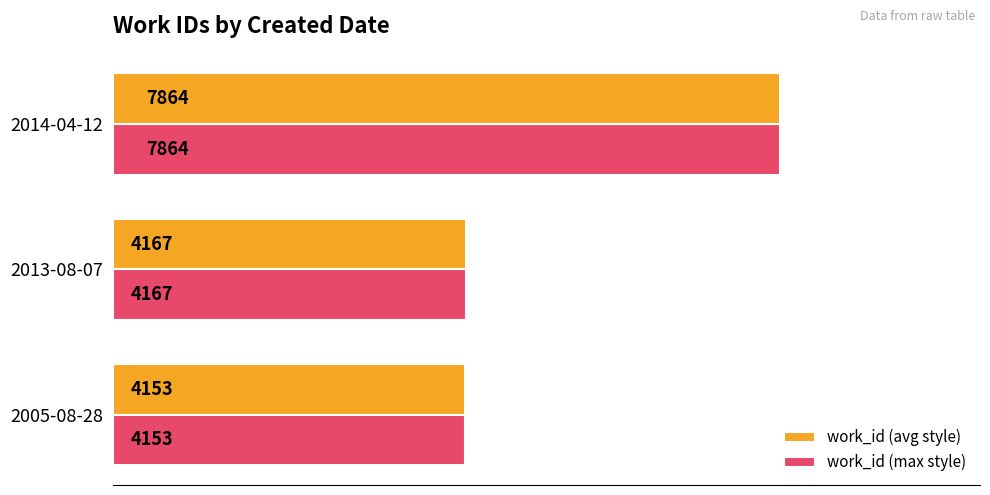

What value does the work_id (max style) series have at 2014-04-12, to the nearest 100?

7900